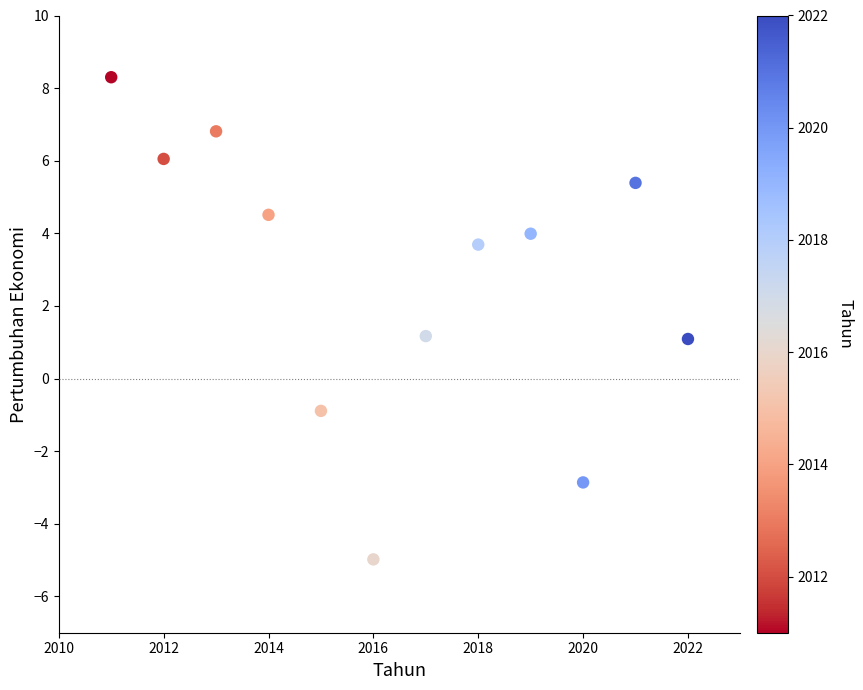

What is the range of Y values (max minus min)?

13.3